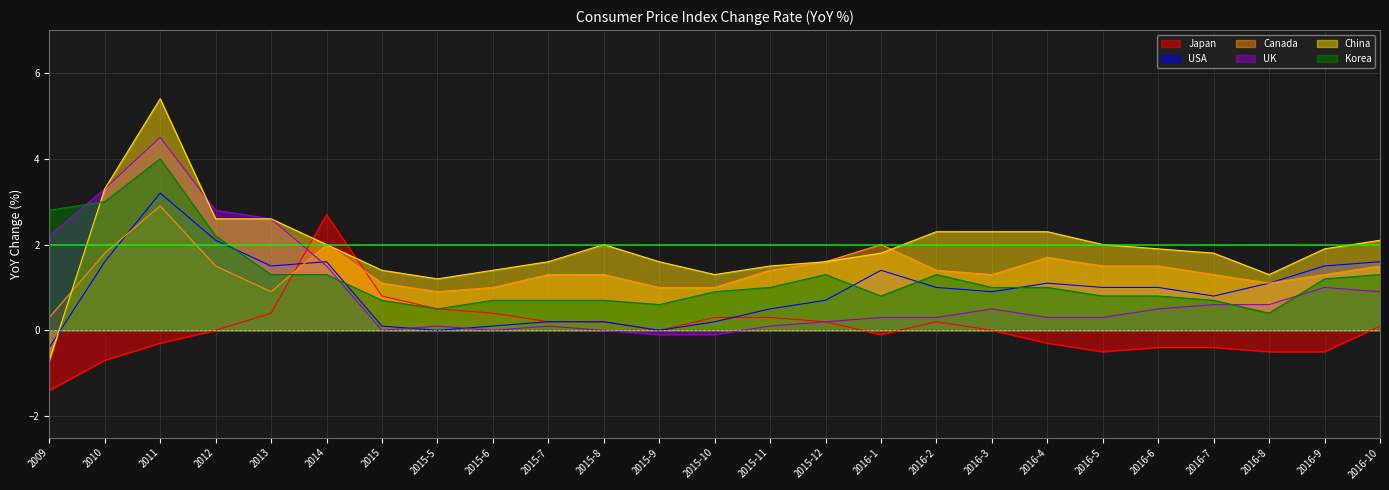

Where is the first local maximum for USA?

2011